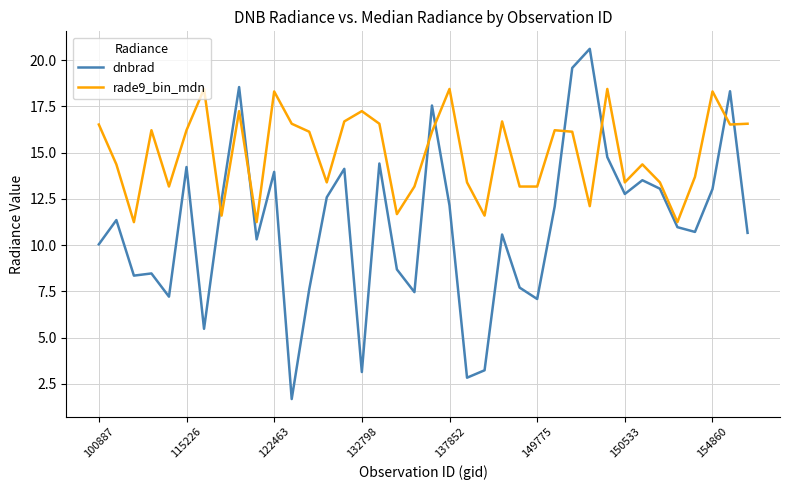

Which series has the largest range (max minus min)?

dnbrad